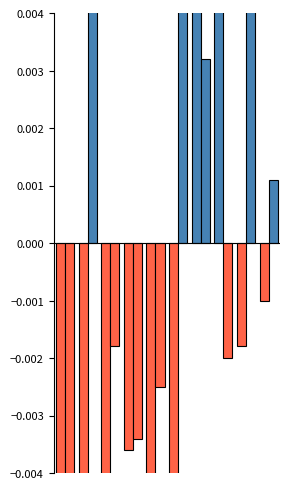

Which series has the largest range (max minus min)?

ratio_A